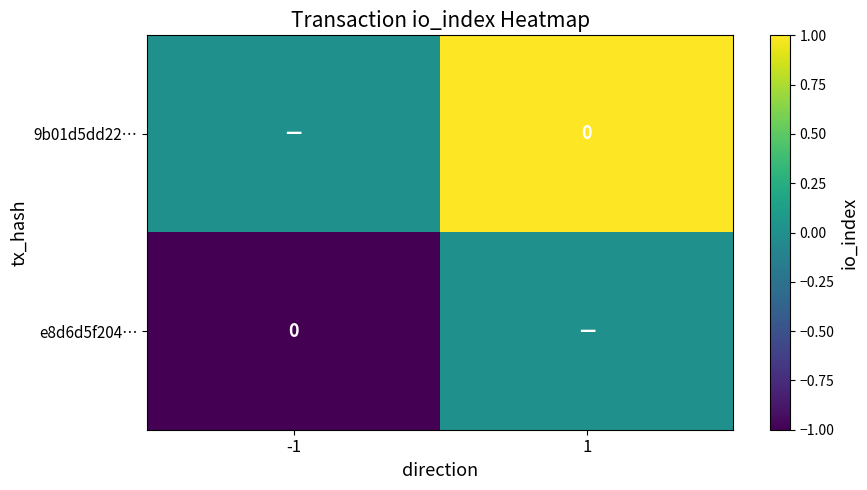

What is the difference between the 9b01d5dd22… values at -1 and 1?

1